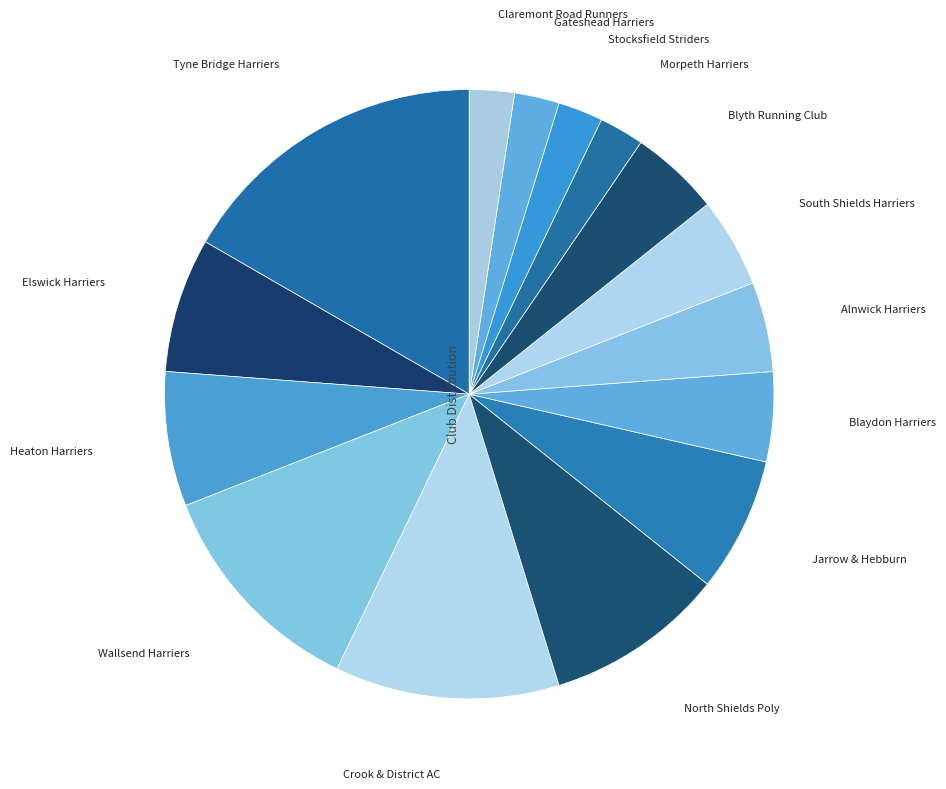

Count the number of slices in the pie.

15